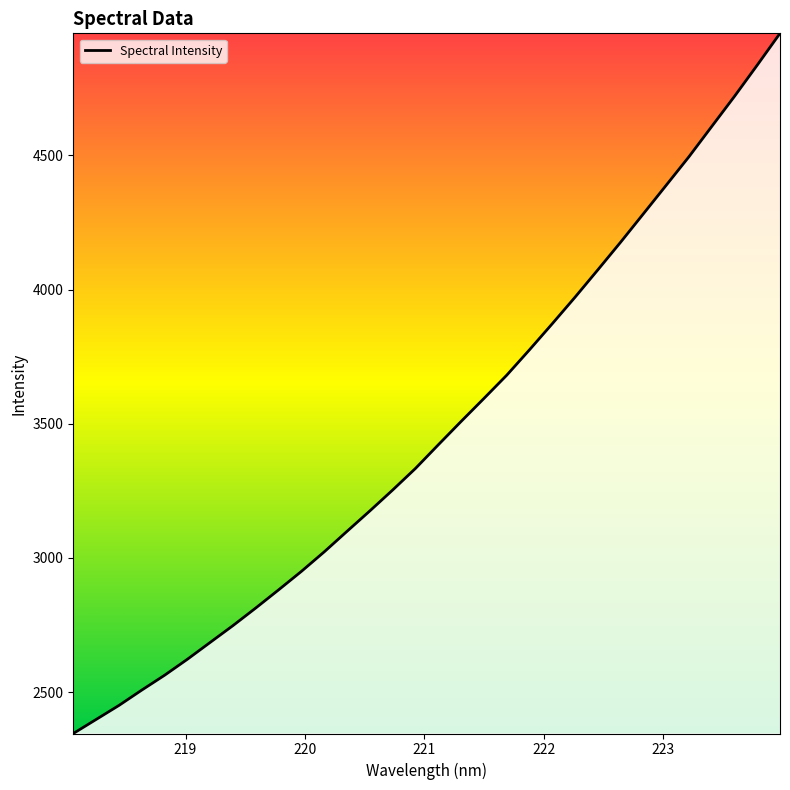

What is the difference between the maximum and minimum values?

2608.0